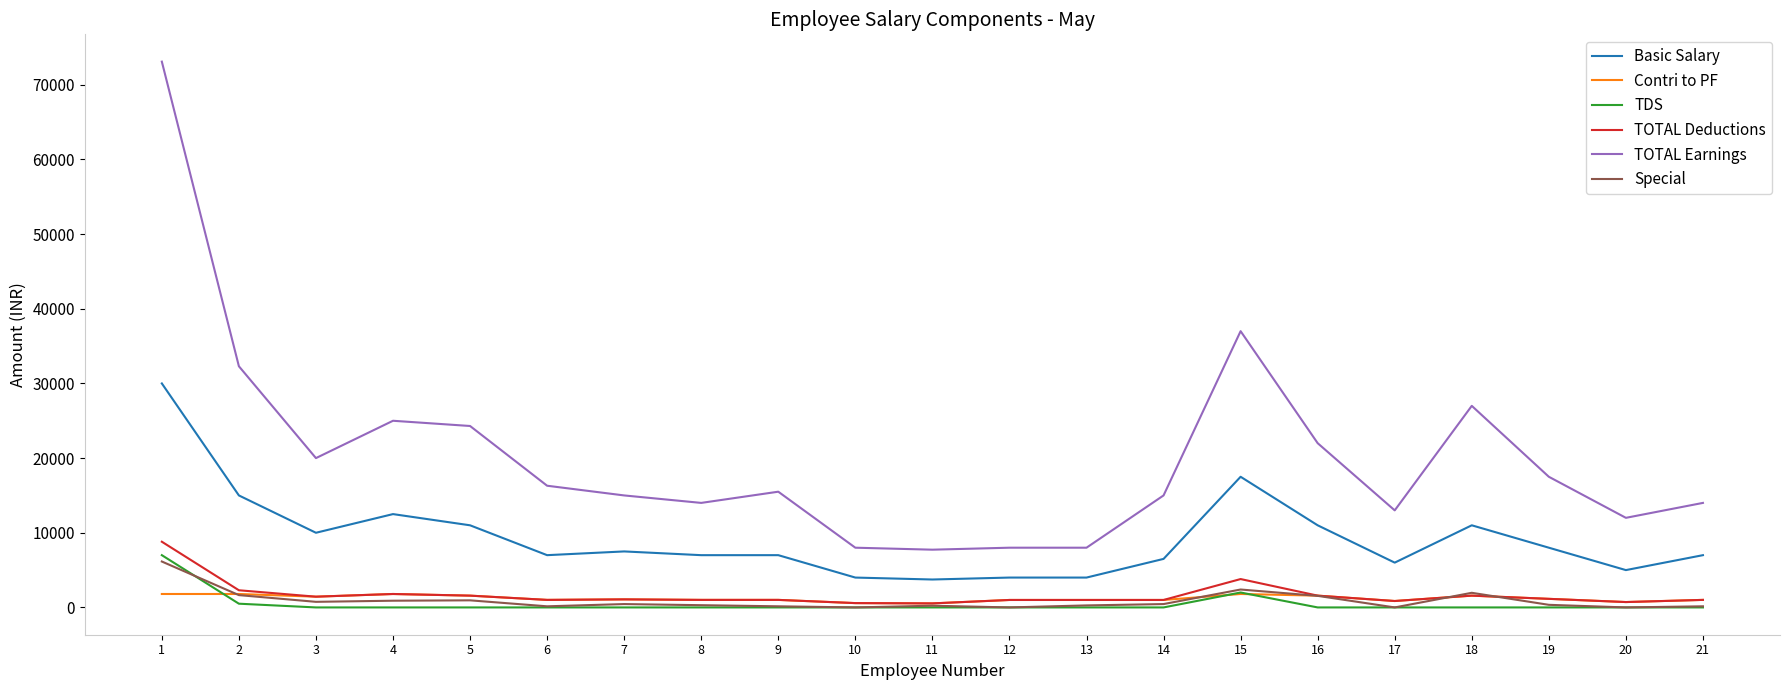

Which series has the largest total across all categories?

TOTAL Earnings